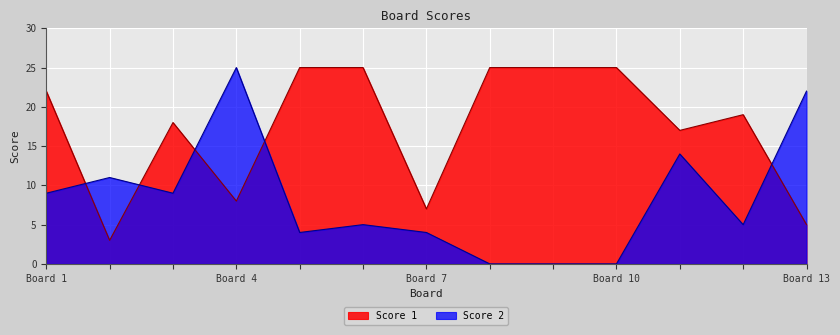

Rank the series by their maximum value, from highest to lowest.

Score 1, Score 2